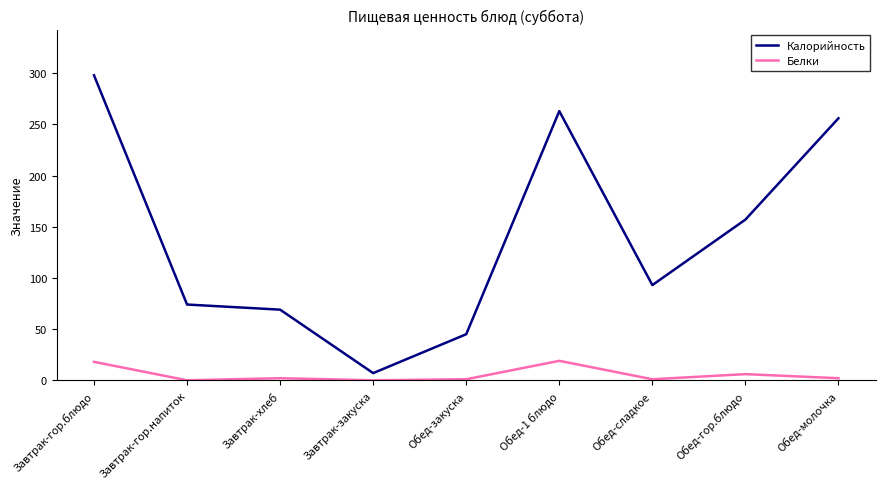

What is the average value of the Белки series?

5